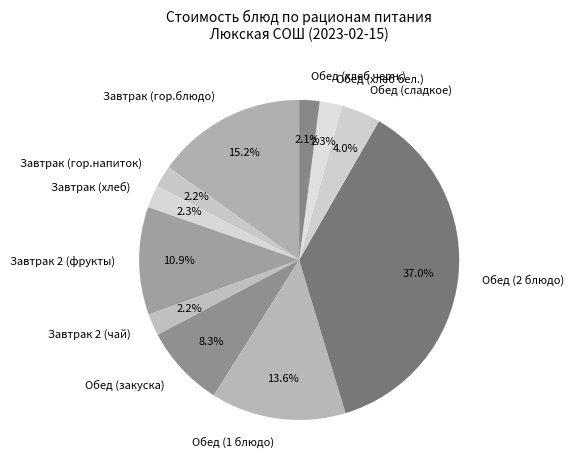

Does any single category account for the majority?

No